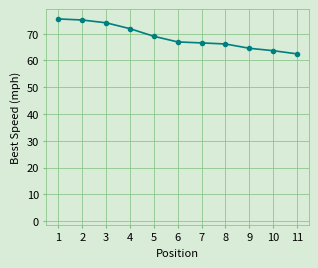

What is the smallest value displayed?

2.3